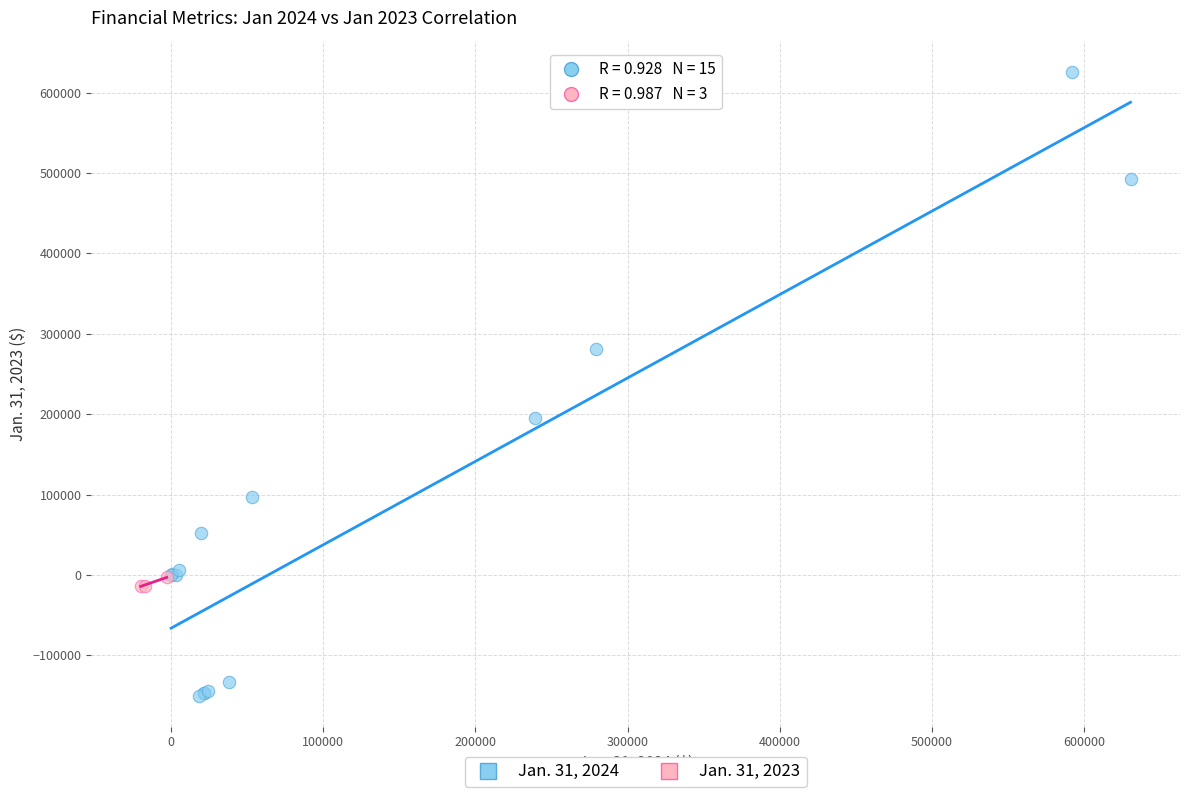

What are all the series names shown in the legend?

Jan. 31, 2024, Jan. 31, 2023